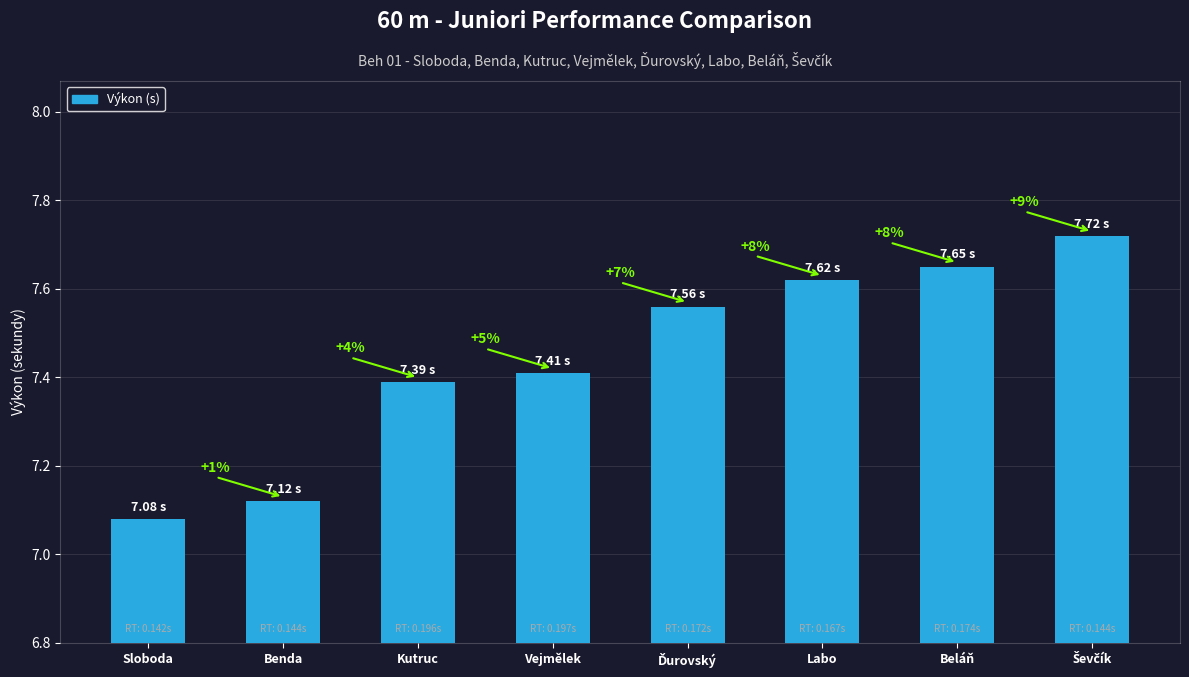

Where is the data nearest to the value 7?

Sloboda